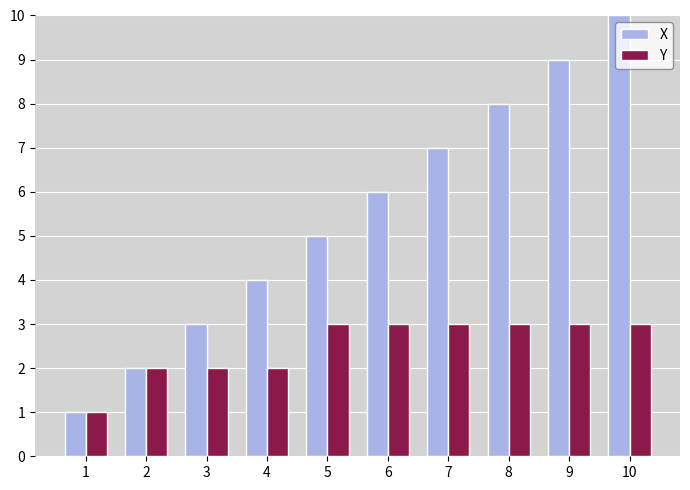

At which category does the chart reach its minimum across all series?

1